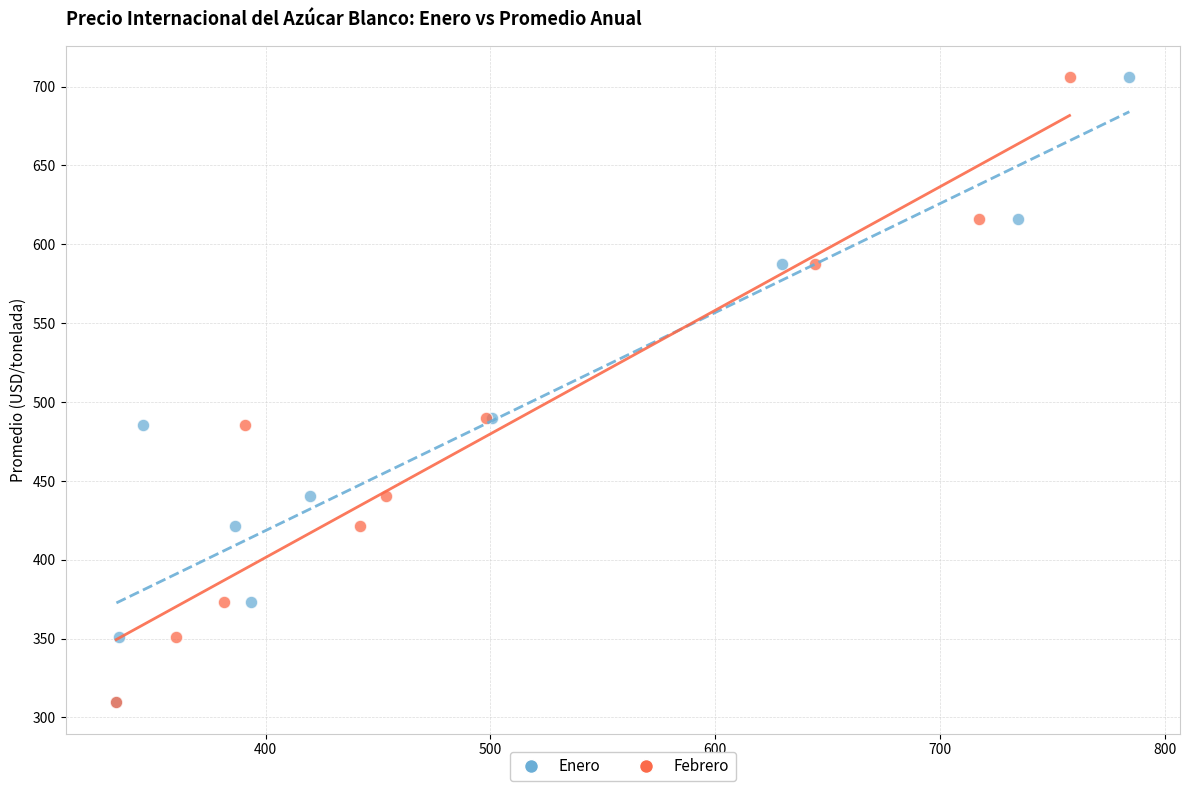

What are all the series names shown in the legend?

Enero, Febrero